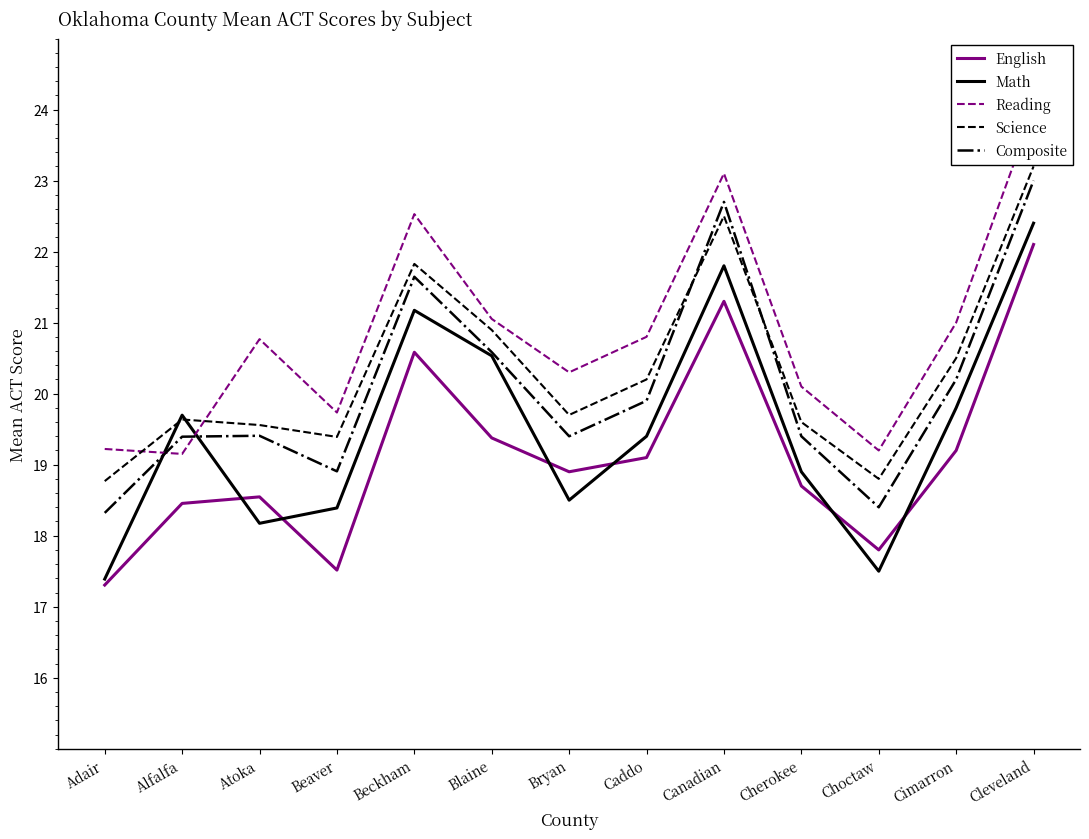

How many lines are shown in the chart?

5